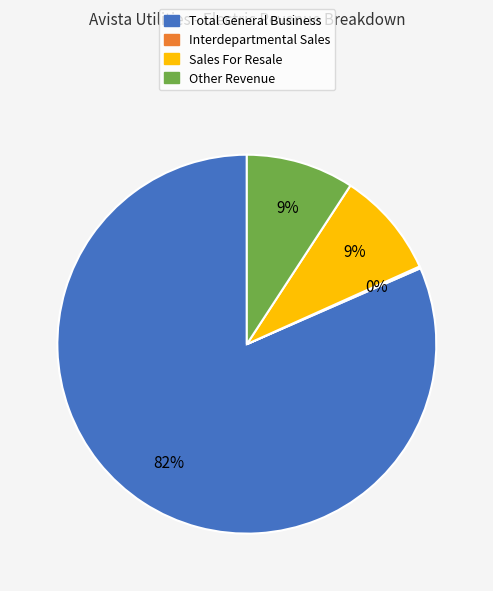

Which slice is the largest?

Total General Business